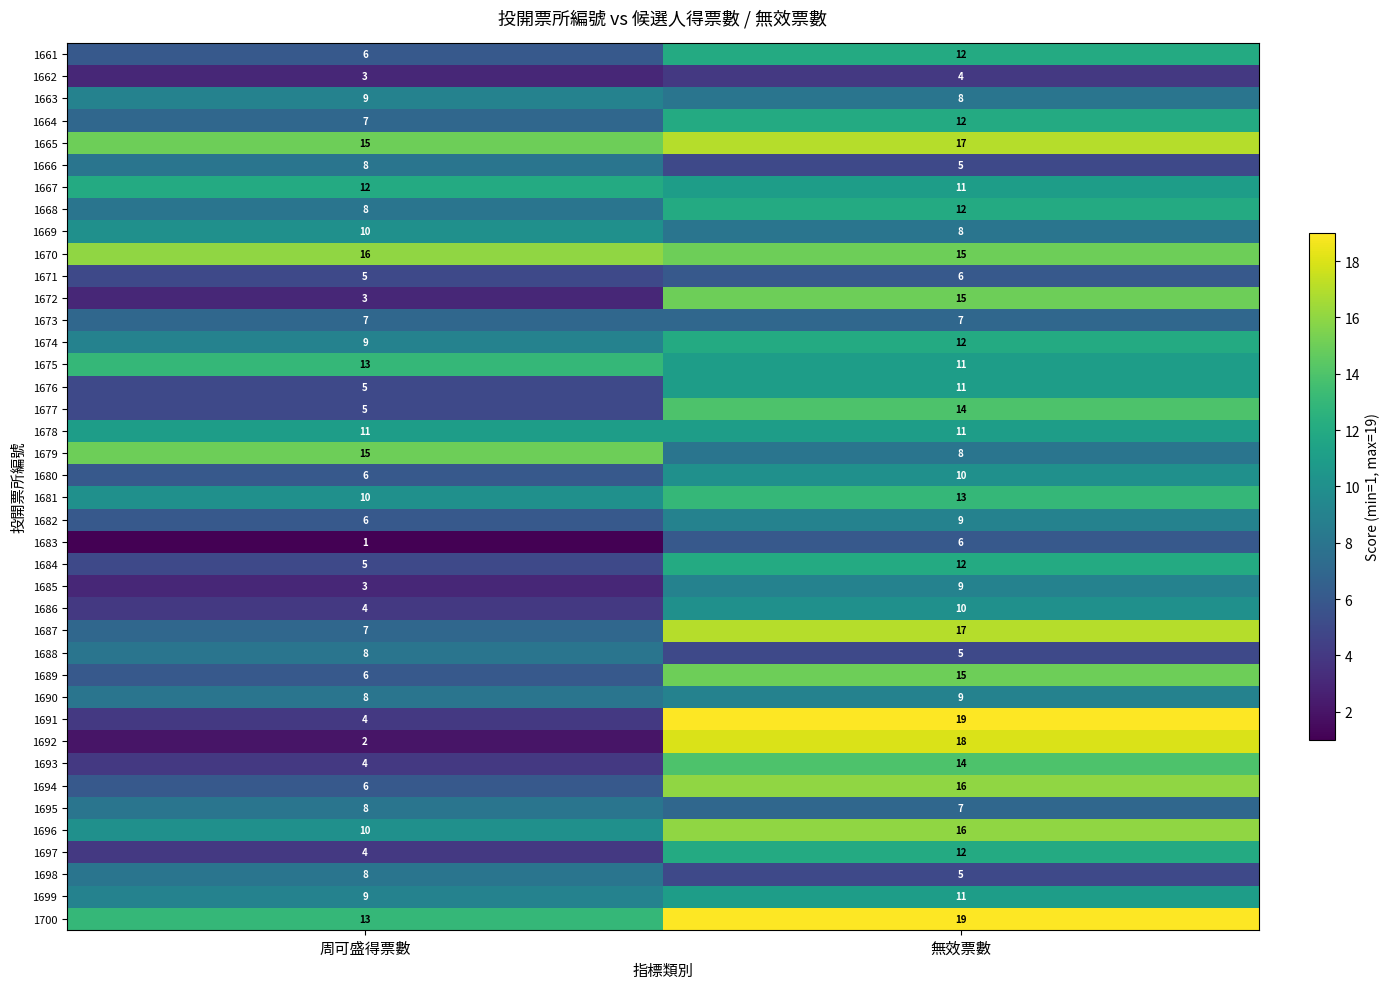

What is the smallest value displayed?

1